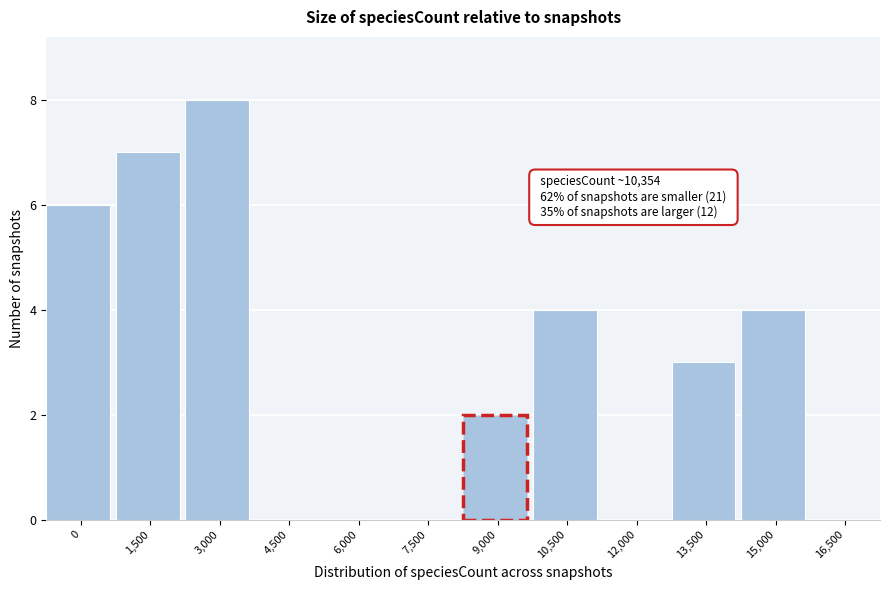

Reading left to right, extract all data points from this chart.

0=6	1,500=7	3,000=8	4,500=0	6,000=0	7,500=0	9,000=2	10,500=4	12,000=0	13,500=3	15,000=4	16,500=0